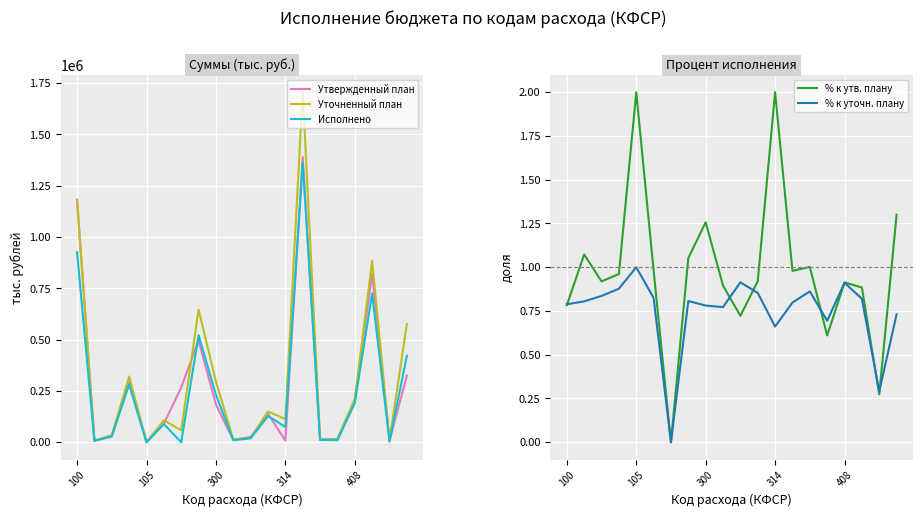

What is the sum of all Уточненный план values?

6350074.4